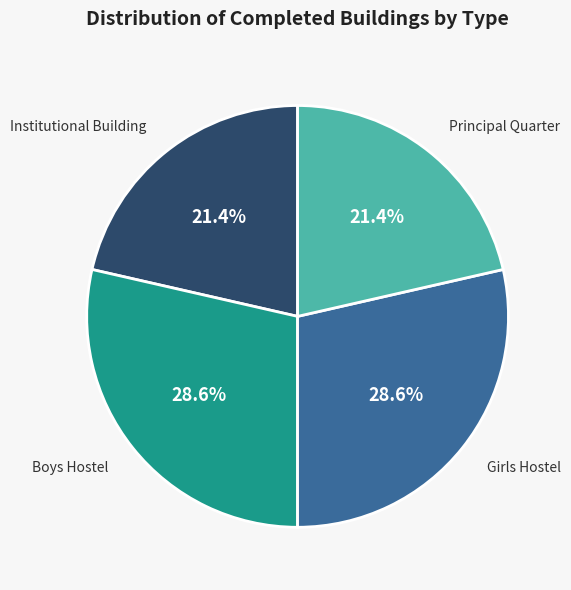

Count the number of slices in the pie.

4